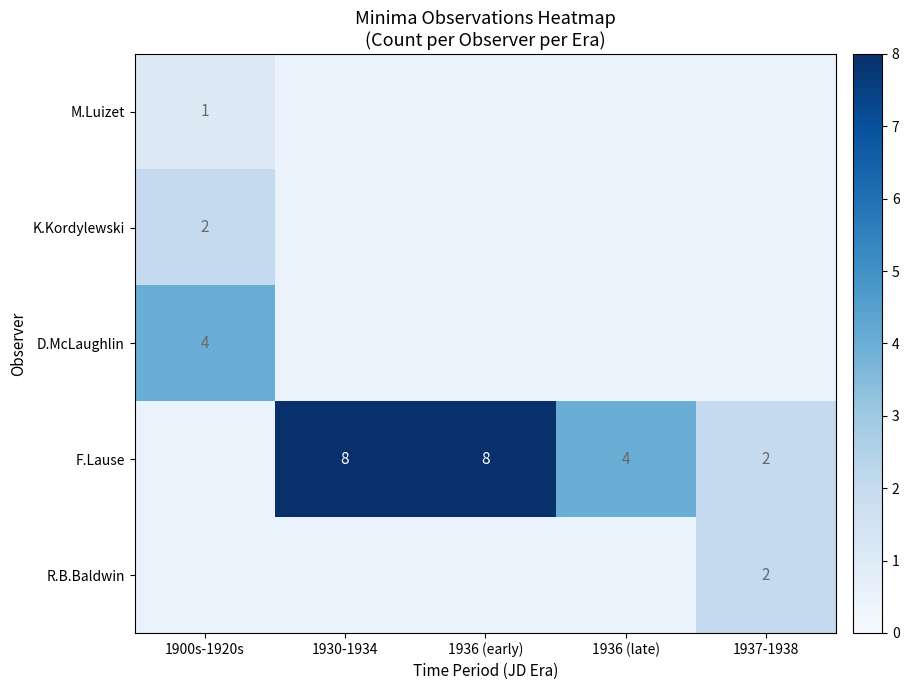

The M.Luizet series shows 0.6 at 1900s-1920s. True or false?

False